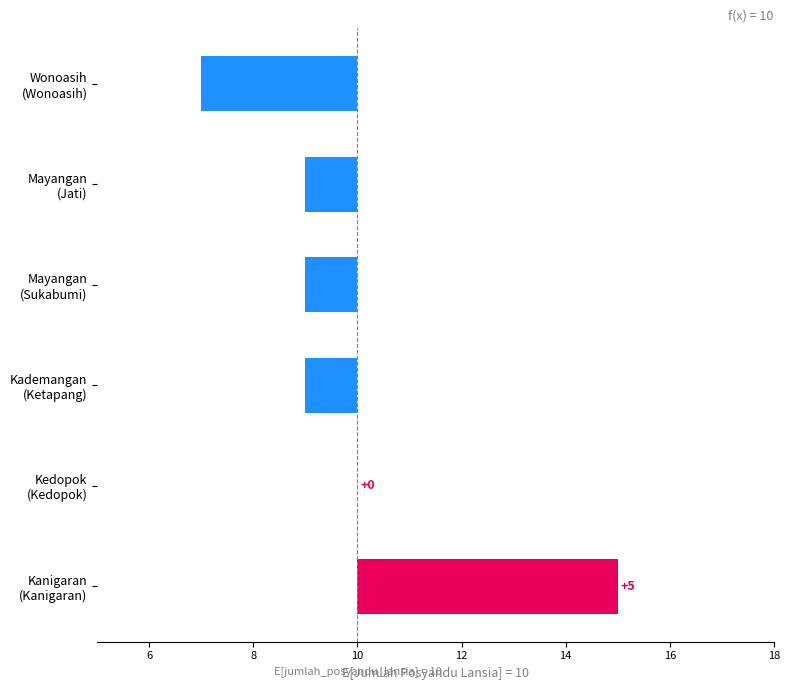

What is the sum of the values at Kademangan (Ketapang) and Wonoasih (Wonoasih)?

-4